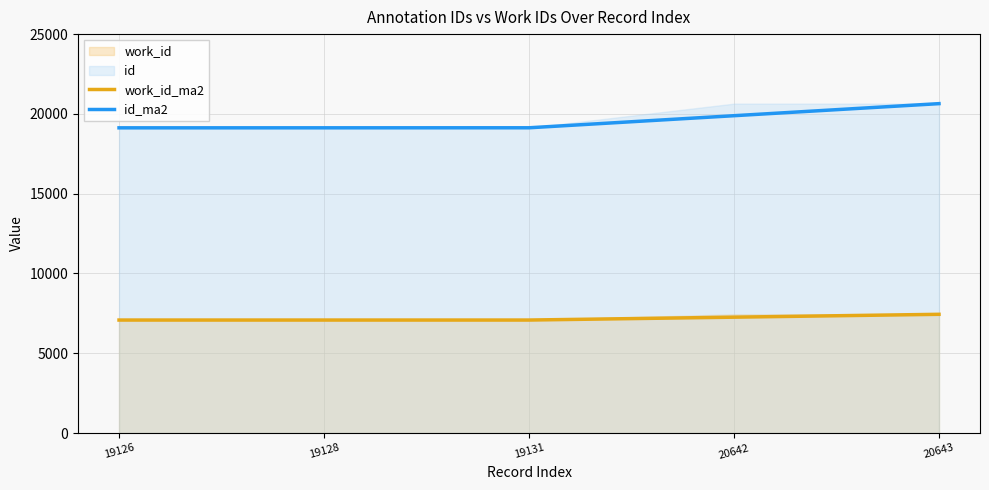

Which series has the largest range (max minus min)?

id_ma2